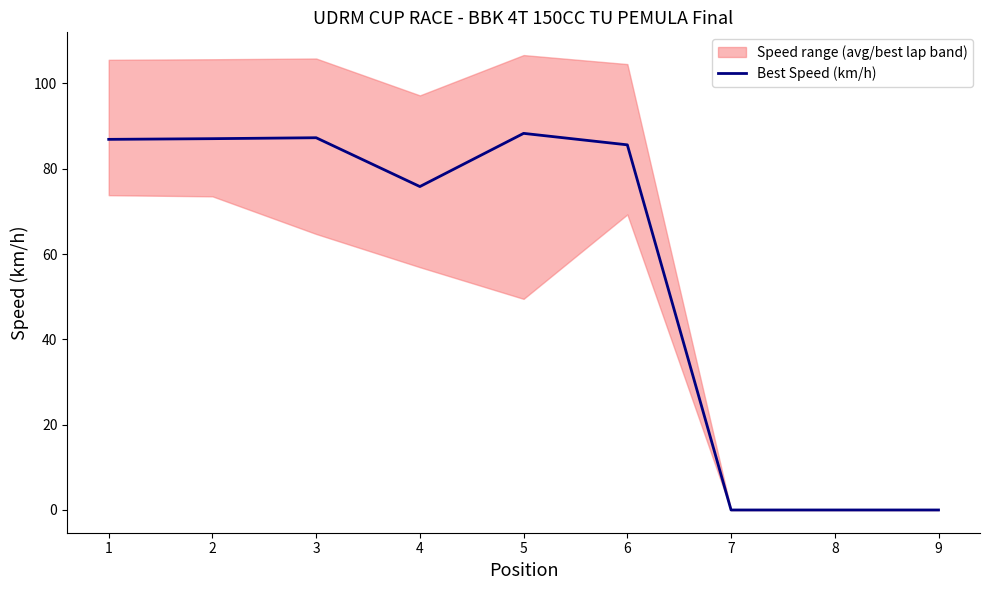

How many interior local valleys (lower than both neighbors) does the data have?

1